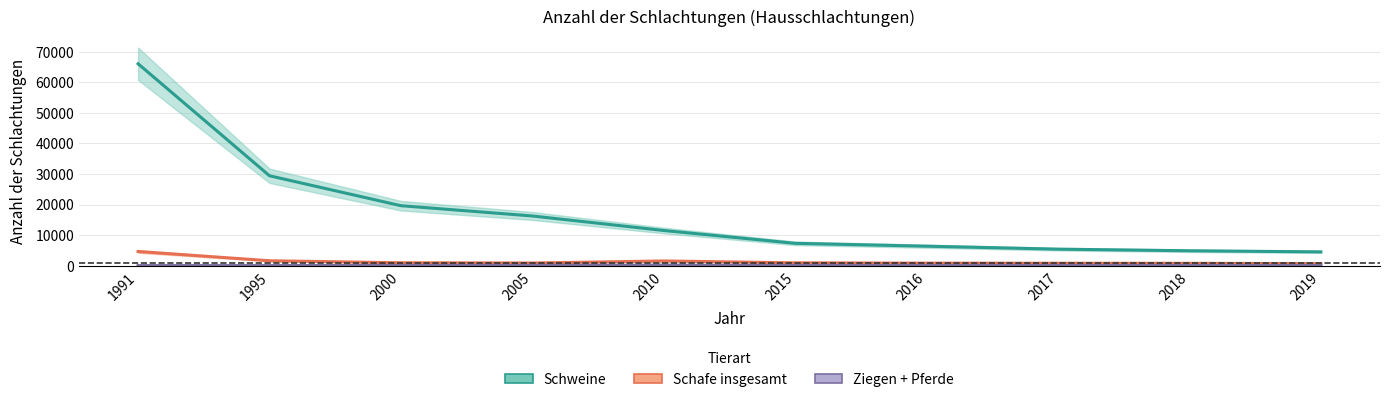

Reading right to left, extract all data points from this chart.

Schweine: 2019=4530	2018=4888	2017=5417	2016=6387	2015=7324	2010=11521	2005=16273	2000=19633	1995=29426	1991=66070
Schafe insgesamt: 2019=676	2018=780	2017=809	2016=832	2015=945	2010=1562	2005=878	2000=968	1995=1625	1991=4652
Ziegen: 2019=71	2018=58	2017=48	2016=44	2015=65	2010=193	2005=94	2000=76	1995=47	1991=45